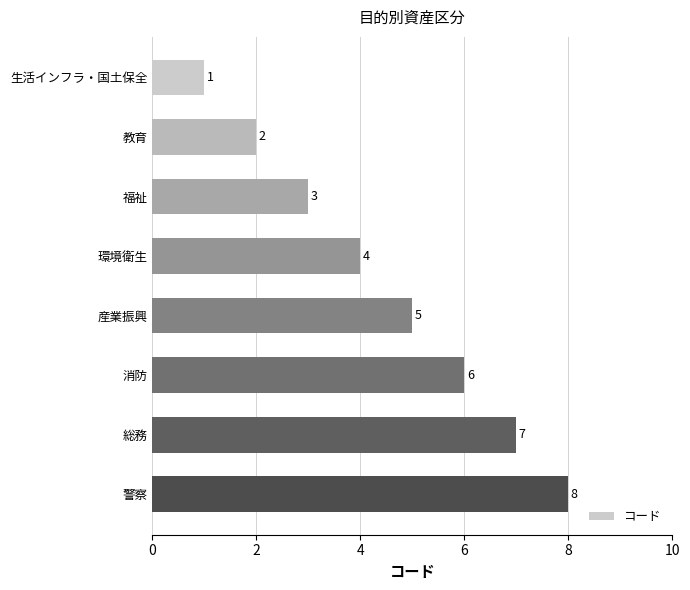

Approximately how many times larger is the value at 環境衛生 compared to 産業振興?

0.8